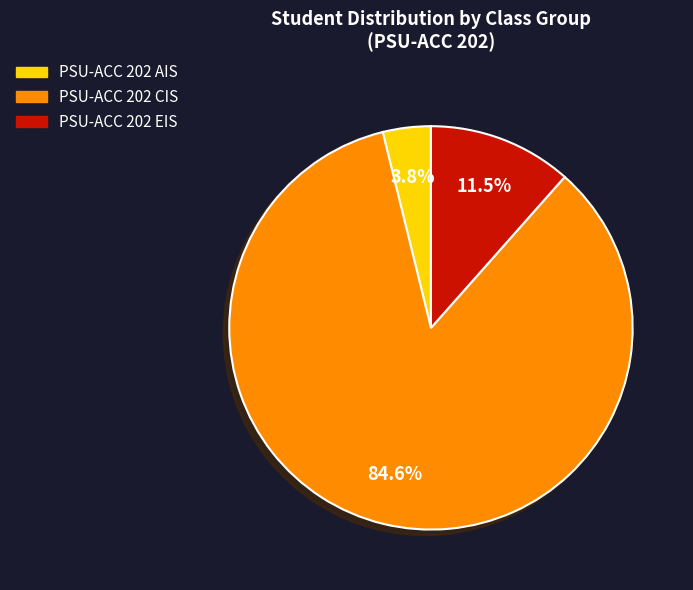

Is there any slice that represents more than half of the pie?

Yes